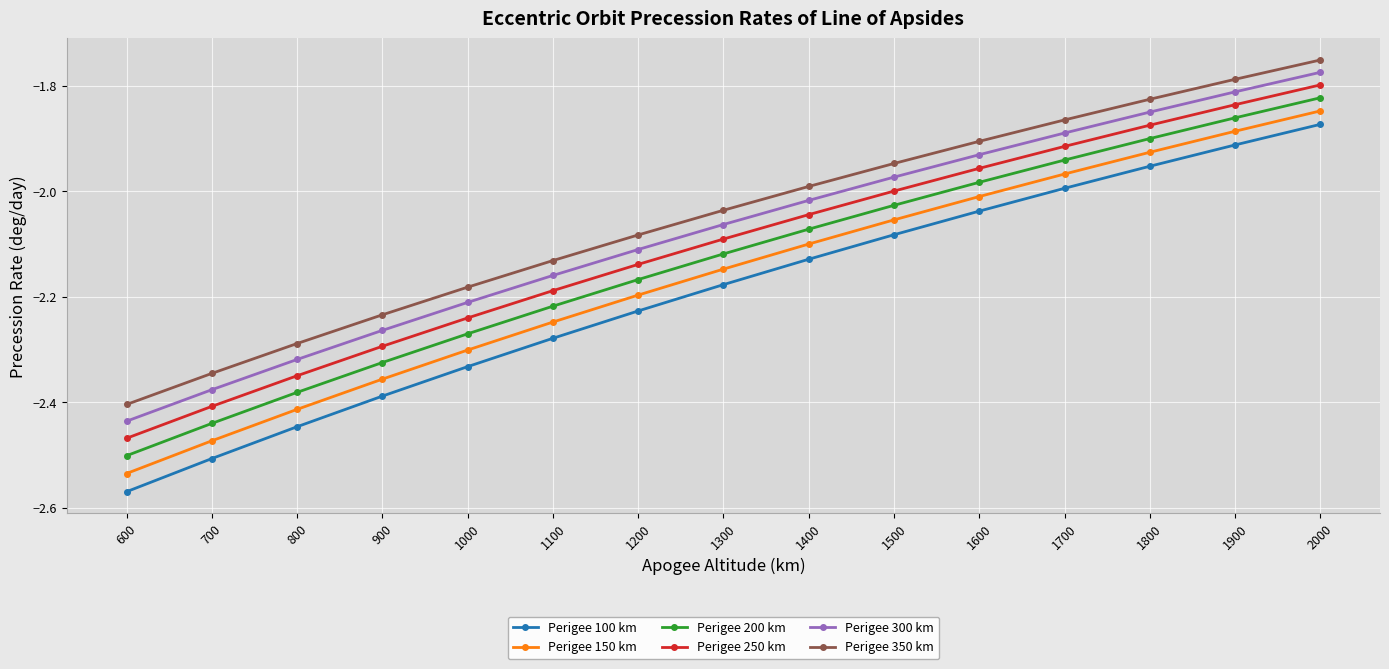

At how many categories does at least one series exceed -2?

7